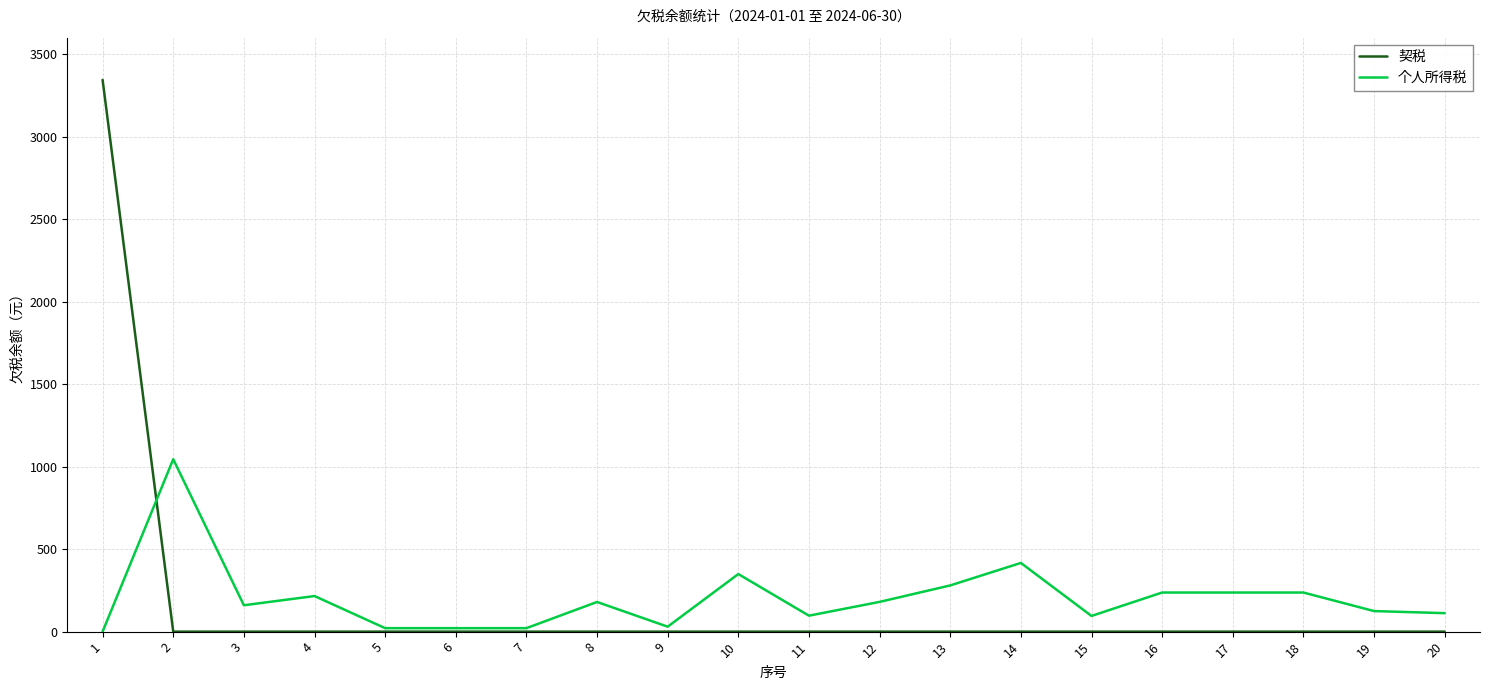

What is the difference between the maximum and minimum values in the 契税 series?

3344.1